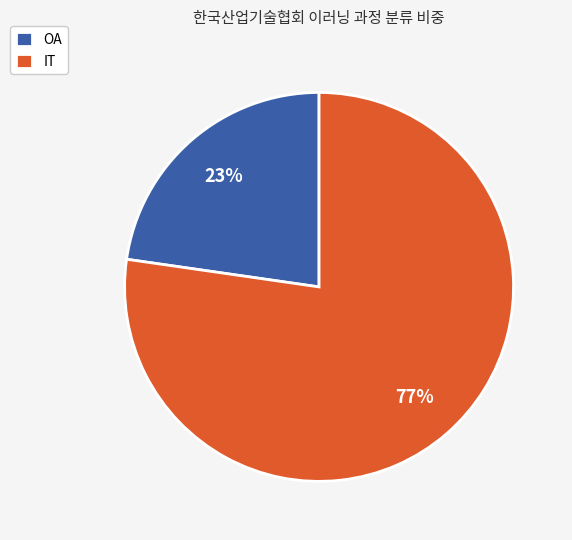

Approximately how many times larger is the value at OA compared to IT?

0.3